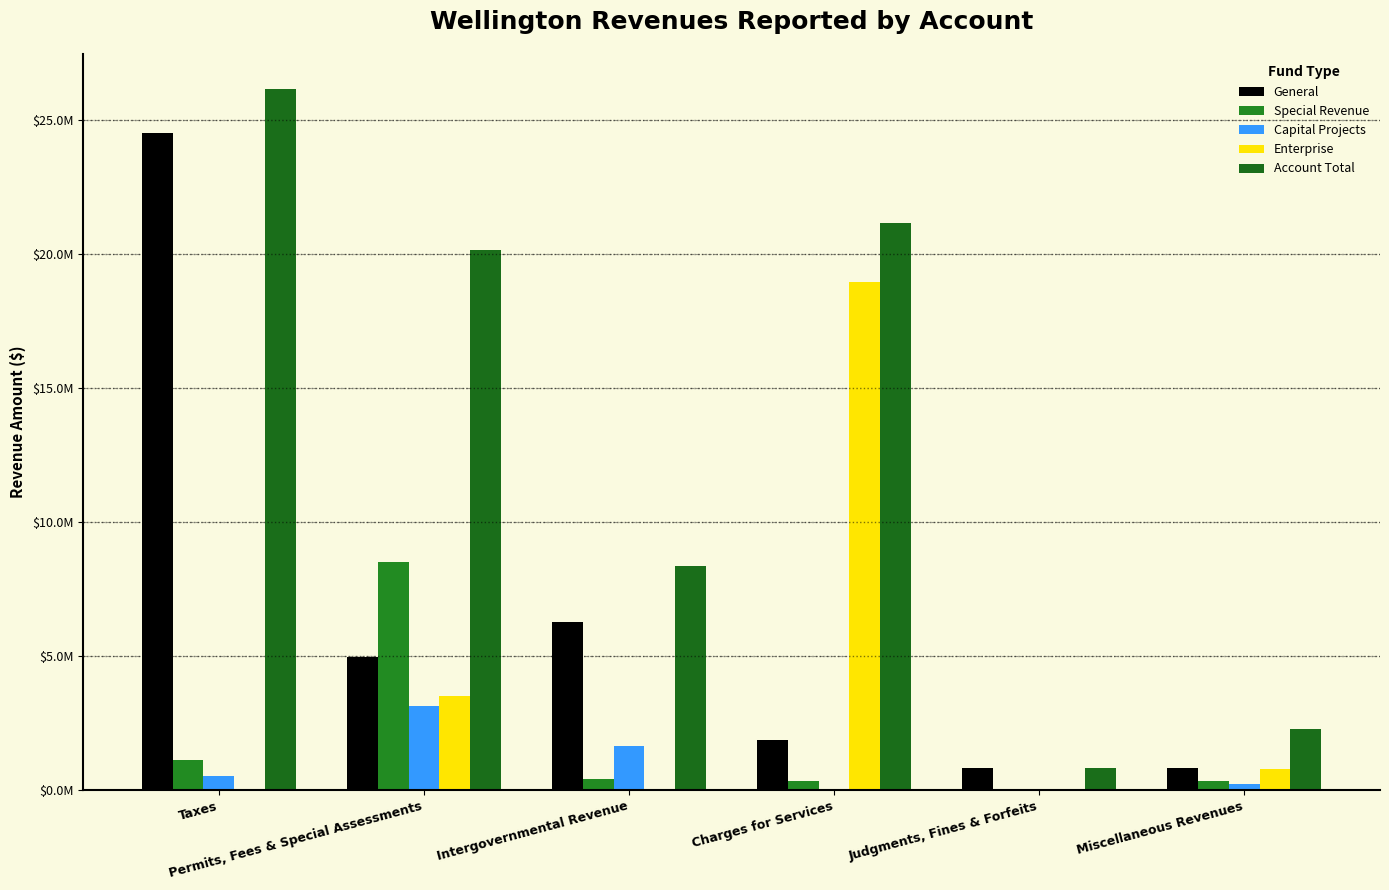

Does the chart contain stacked bars?

No